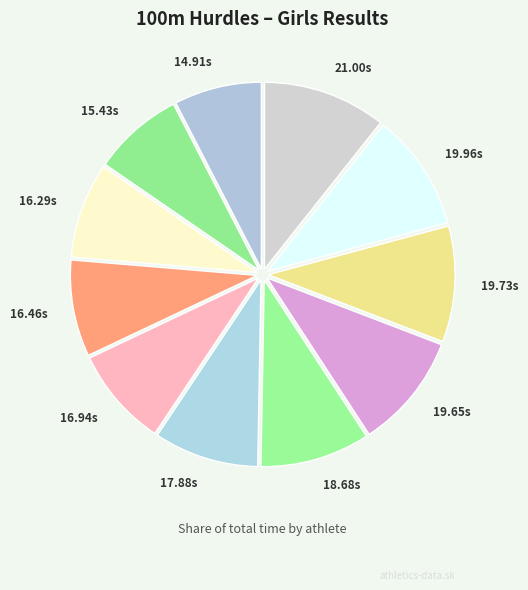

Count the number of slices in the pie.

11